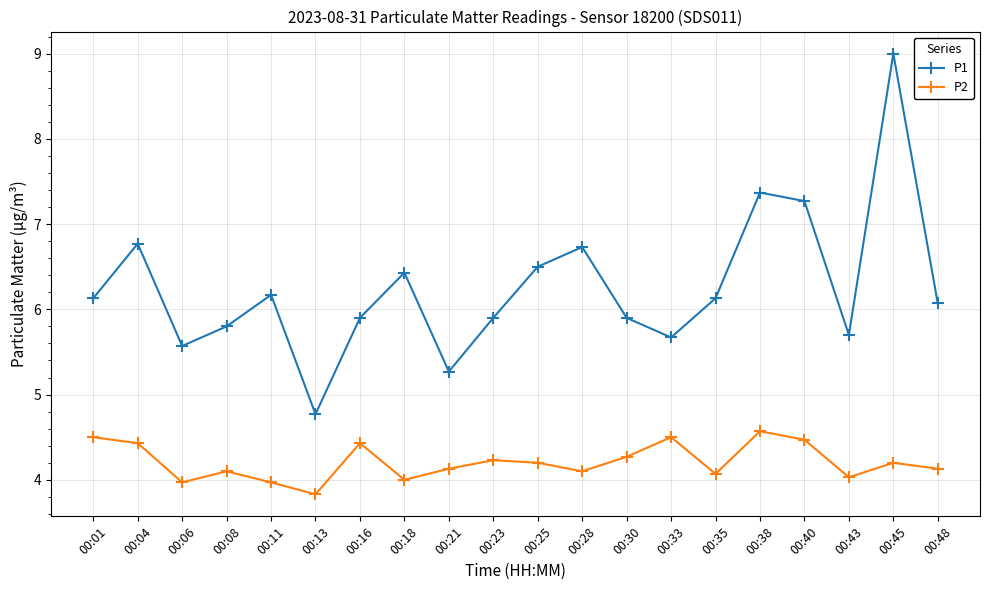

Reading left to right, extract all data points from this chart.

P1: 6.1	6.8	5.6	5.8	6.2	4.8	5.9	6.4	5.3	5.9	6.5	6.7	5.9	5.7	6.1	7.4	7.3	5.7	9.0	6.1
P2: 4.5	4.4	4.0	4.1	4.0	3.8	4.4	4.0	4.1	4.2	4.2	4.1	4.3	4.5	4.1	4.6	4.5	4.0	4.2	4.1